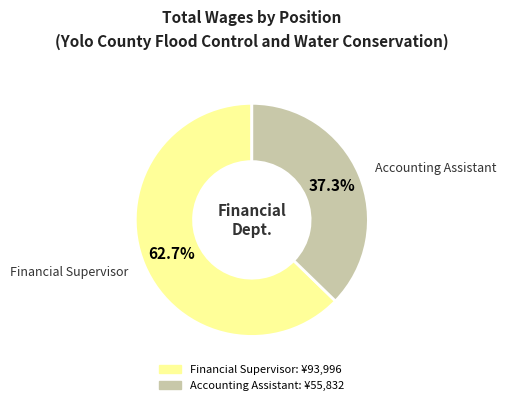

Does any single category account for the majority?

Yes